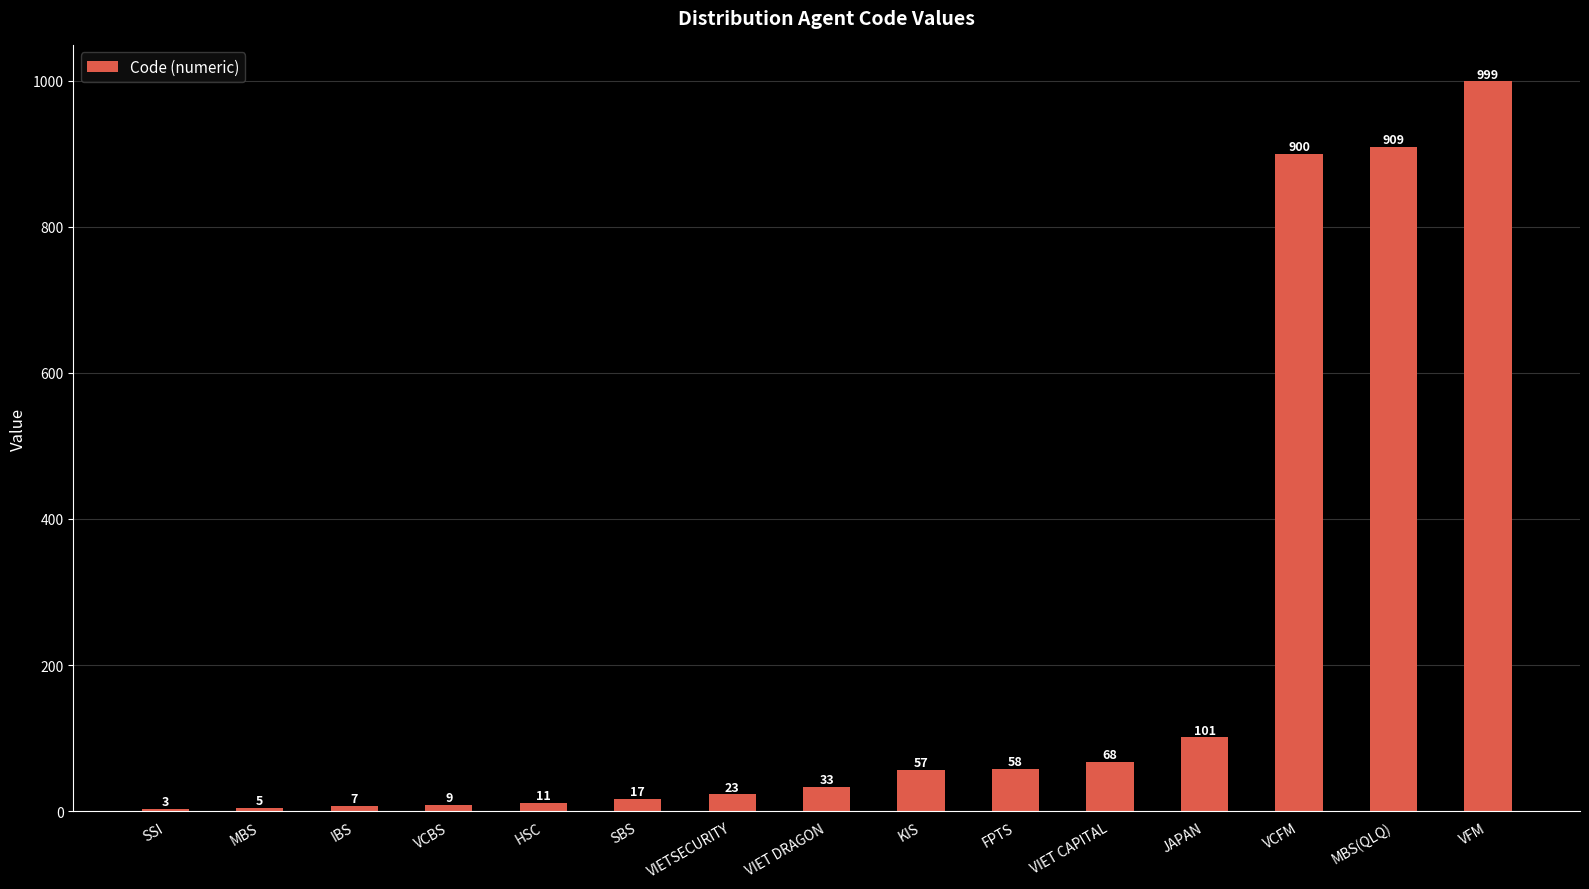

What is the change in value from VIETSECURITY to VCFM?

+877